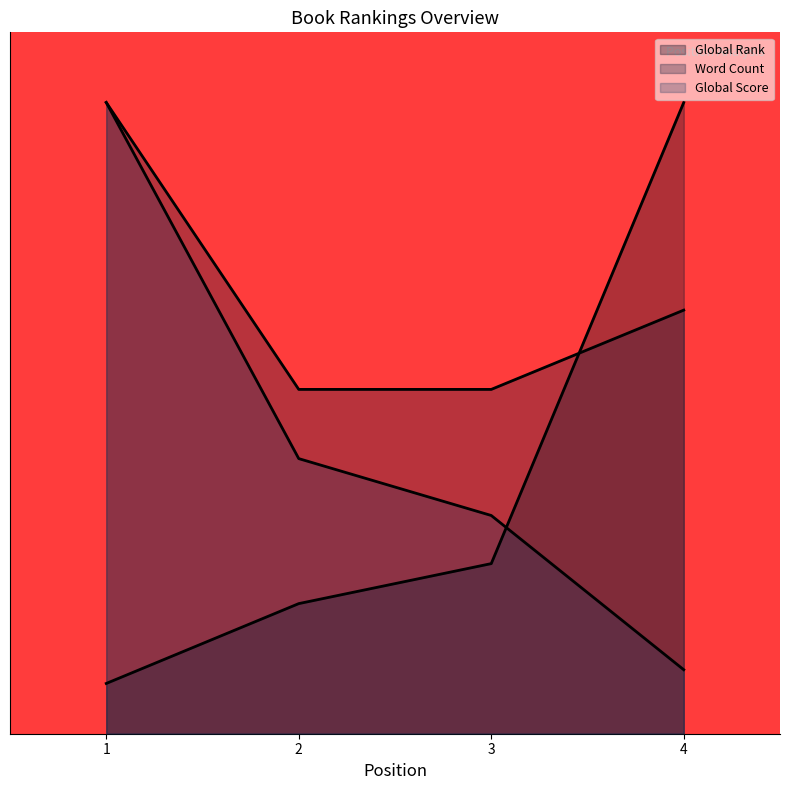

Which series has the widest spread of values?

Global Rank